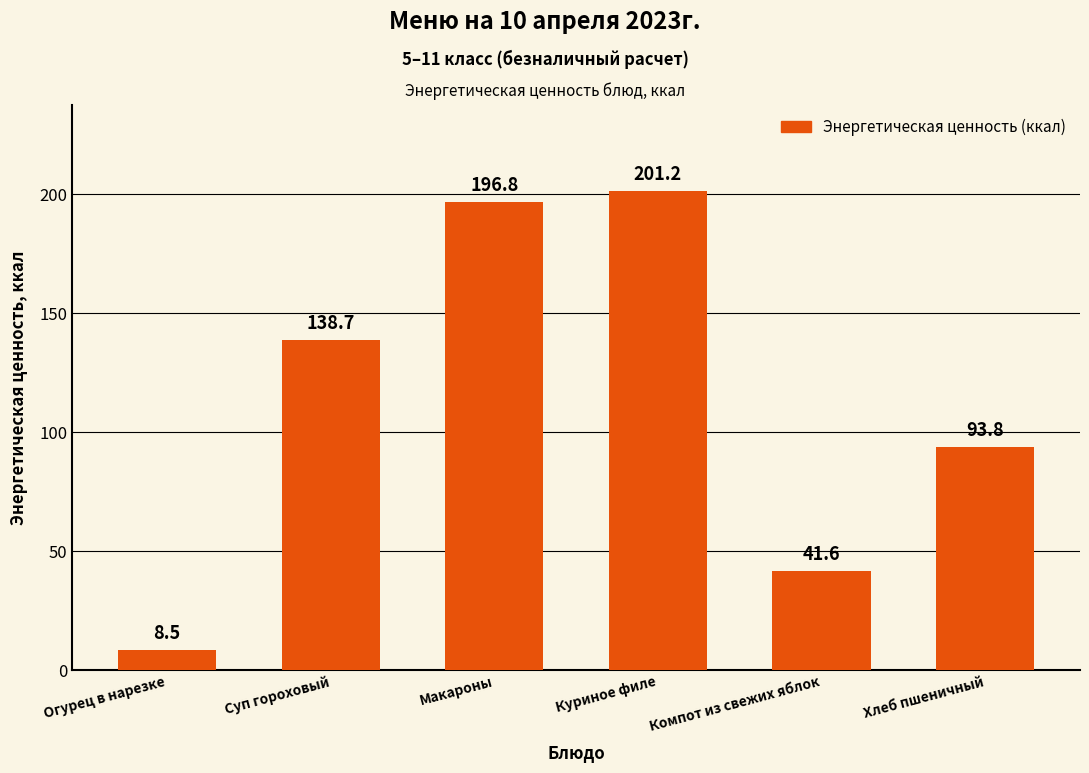

What is the difference between the maximum and second lowest values?

159.6